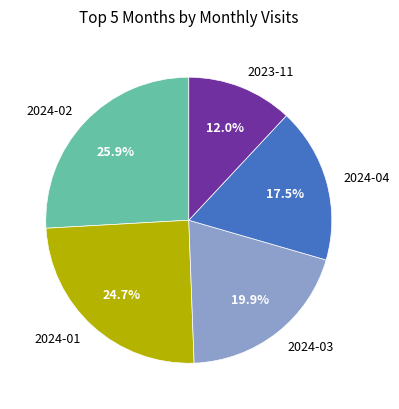

Is 2024-04 the majority of the pie?

No